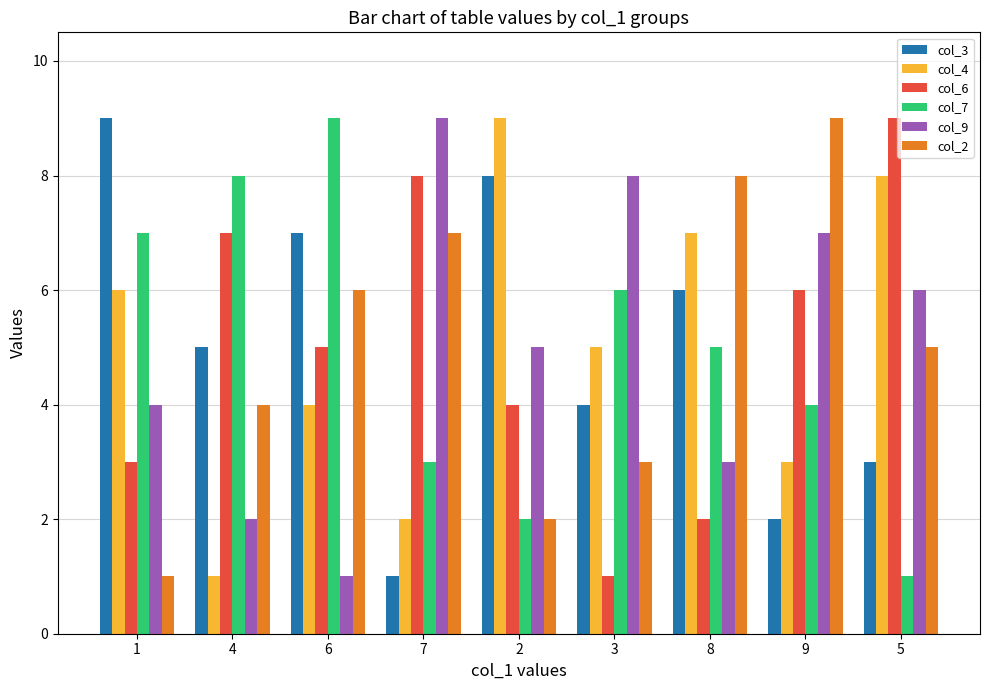

Reading left to right, transcribe all the data shown in this chart.

col_3: 1=9	4=5	6=7	7=1	2=8	3=4	8=6	9=2	5=3
col_4: 1=6	4=1	6=4	7=2	2=9	3=5	8=7	9=3	5=8
col_6: 1=3	4=7	6=5	7=8	2=4	3=1	8=2	9=6	5=9
col_7: 1=7	4=8	6=9	7=3	2=2	3=6	8=5	9=4	5=1
col_9: 1=4	4=2	6=1	7=9	2=5	3=8	8=3	9=7	5=6
col_2: 1=1	4=4	6=6	7=7	2=2	3=3	8=8	9=9	5=5